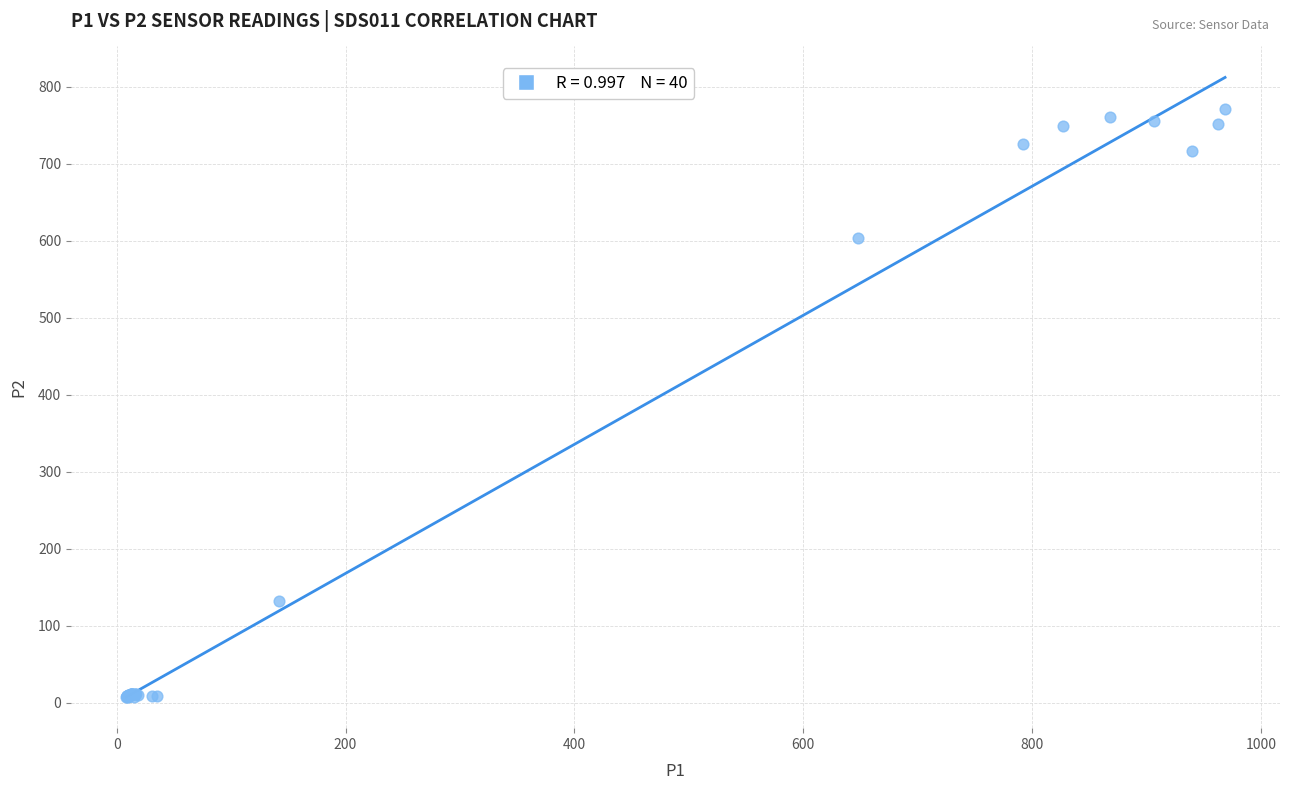

What Y value in the scatter plot is closest to 389?

603.4